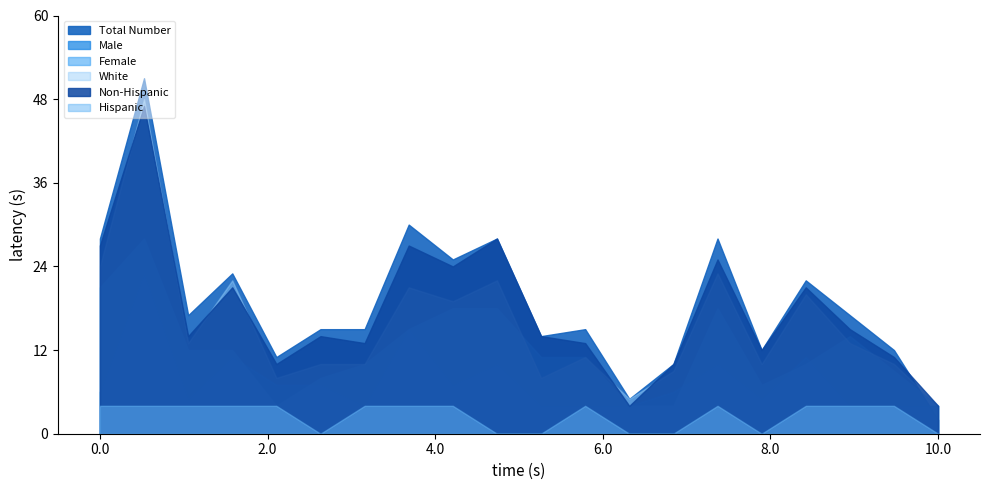

True or false: Hispanic and White intersect in this chart.

False